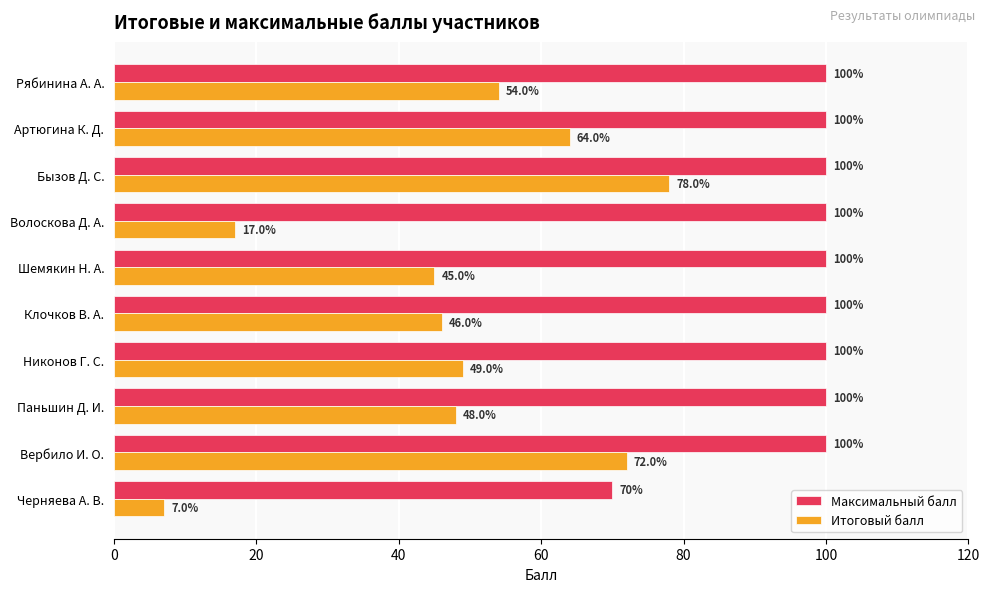

The value of Итоговый балл at Артюгина К. Д. is 111. True or false?

False